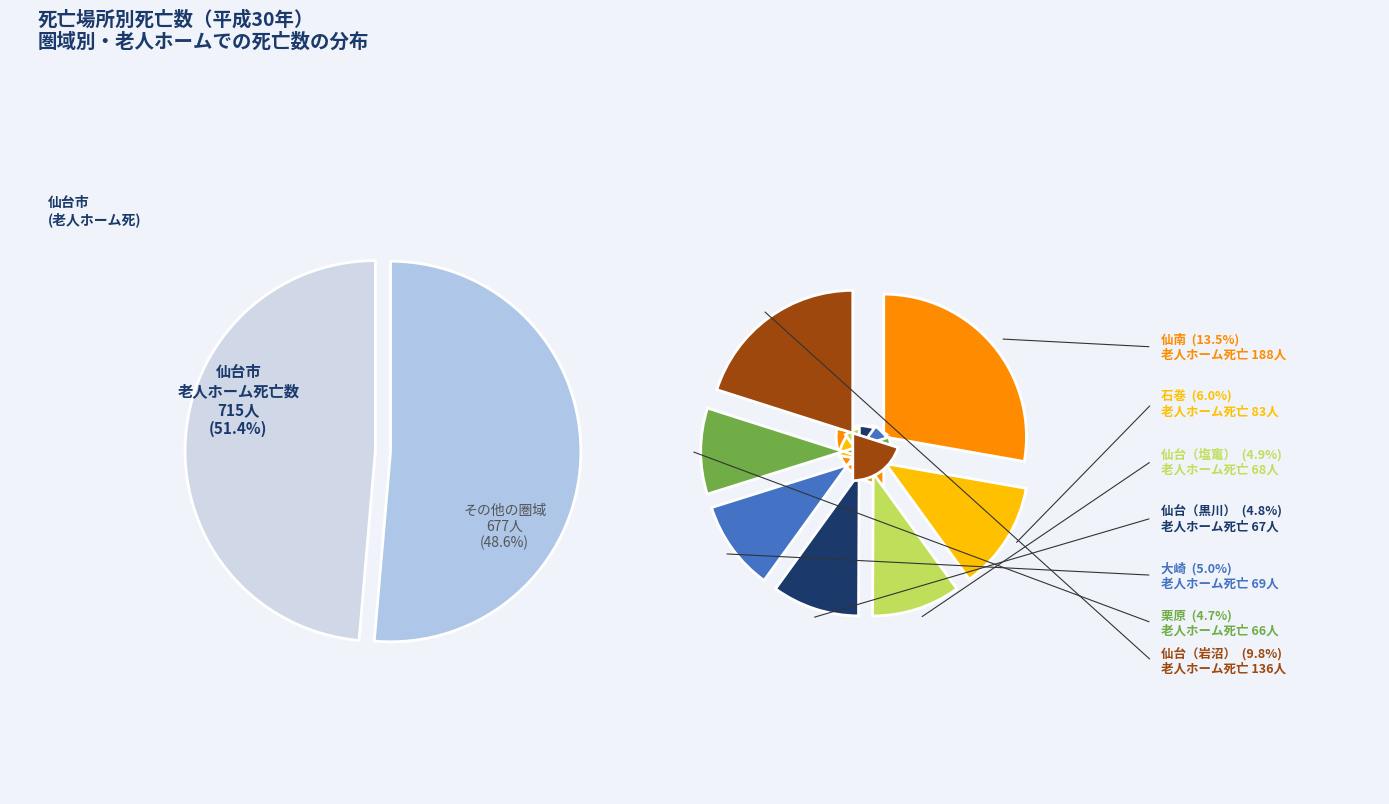

Is 仙台市 the majority of the pie?

Yes